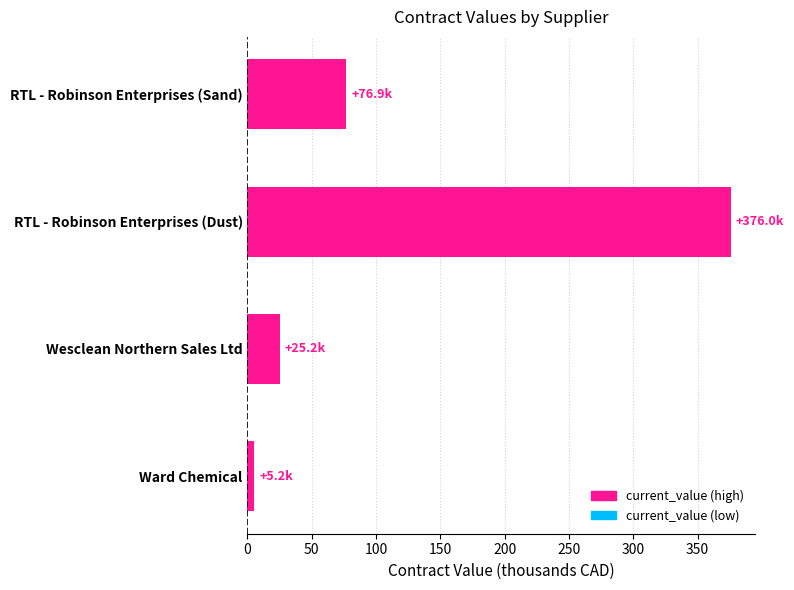

What is the maximum value shown in the chart?

376.0